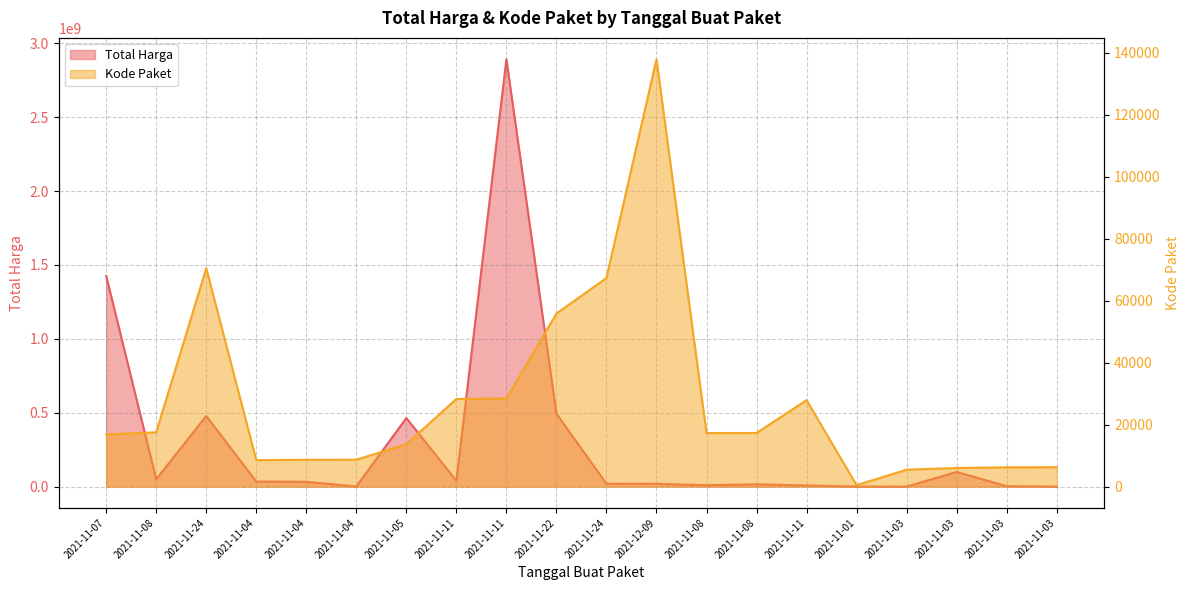

True or false: Kode Paket and Total Harga cross at least once.

False